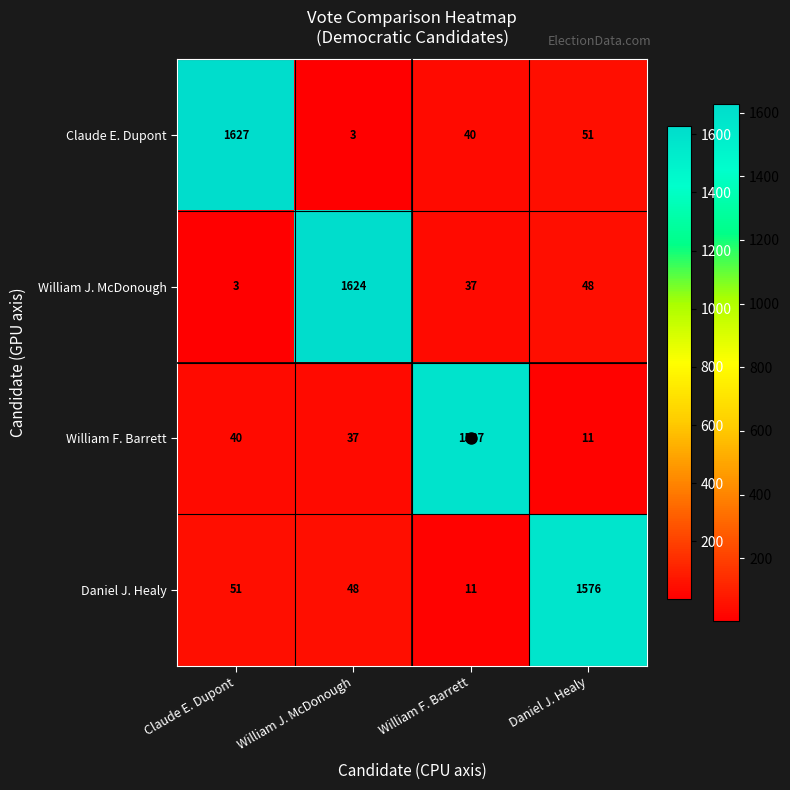

Between Claude E. Dupont and William J. McDonough, which series saw the biggest shift?

Claude E. Dupont